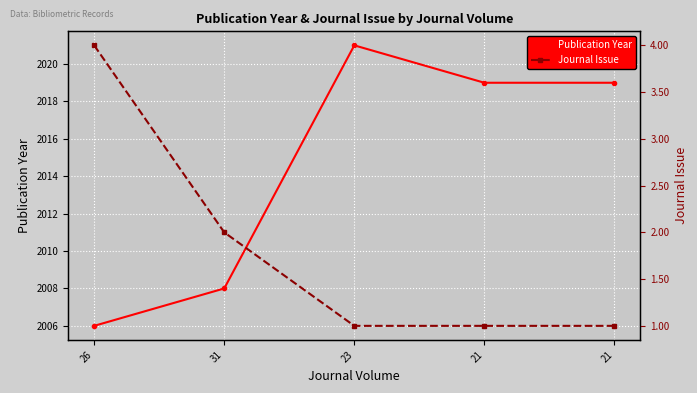

True or false: Journal Issue and Publication Year intersect in this chart.

False